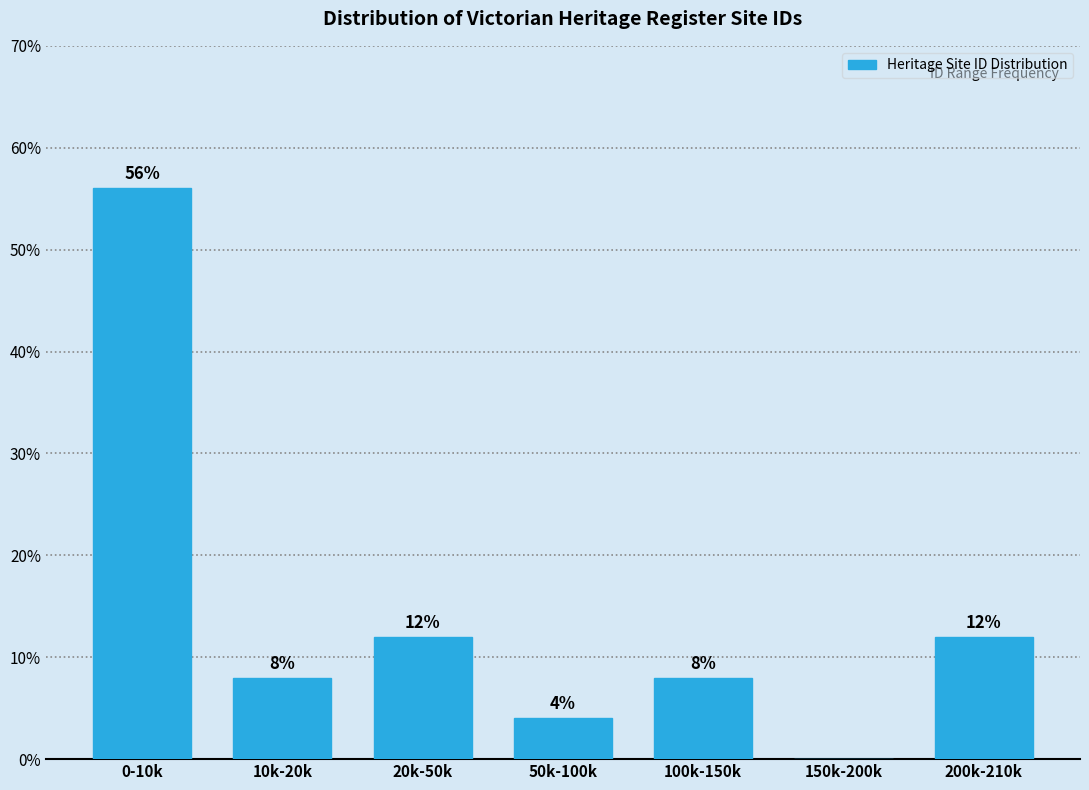

Reading right to left, list all the values displayed in this chart.

200k-210k=12.0	150k-200k=0.0	100k-150k=8.0	50k-100k=4.0	20k-50k=12.0	10k-20k=8.0	0-10k=56.0